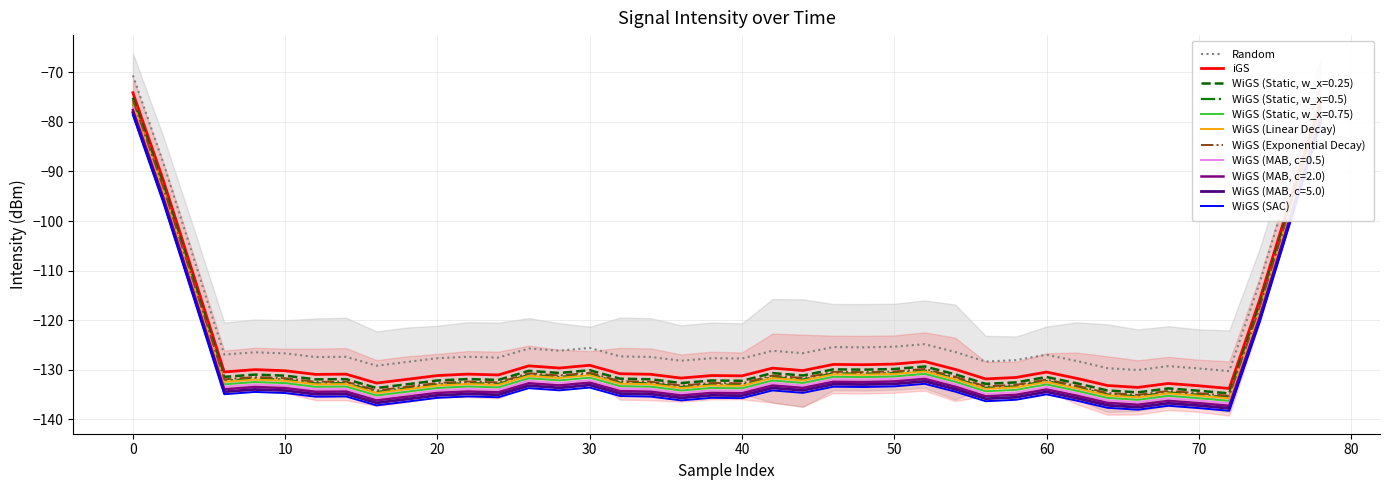

True or false: WiGS (Static, w_x=0.75) and iGS intersect in this chart.

False